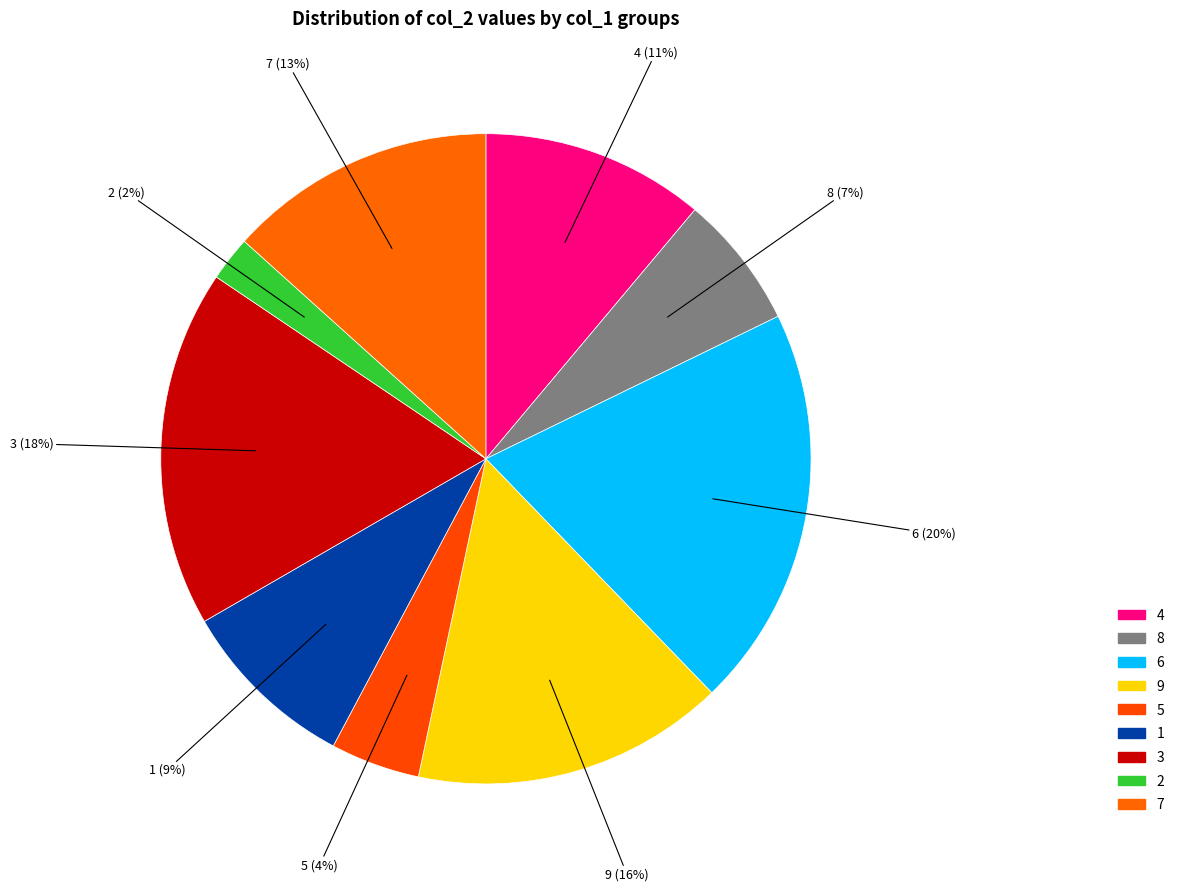

To the nearest percent, what portion does 1 represent?

9%